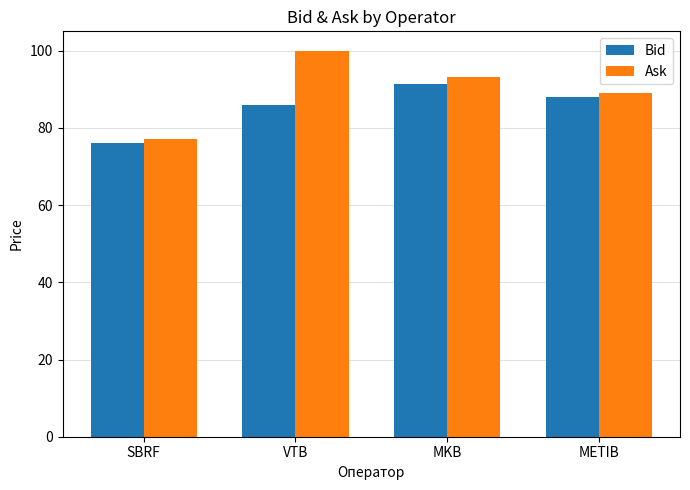

What is the average value of the Bid series?

85.3